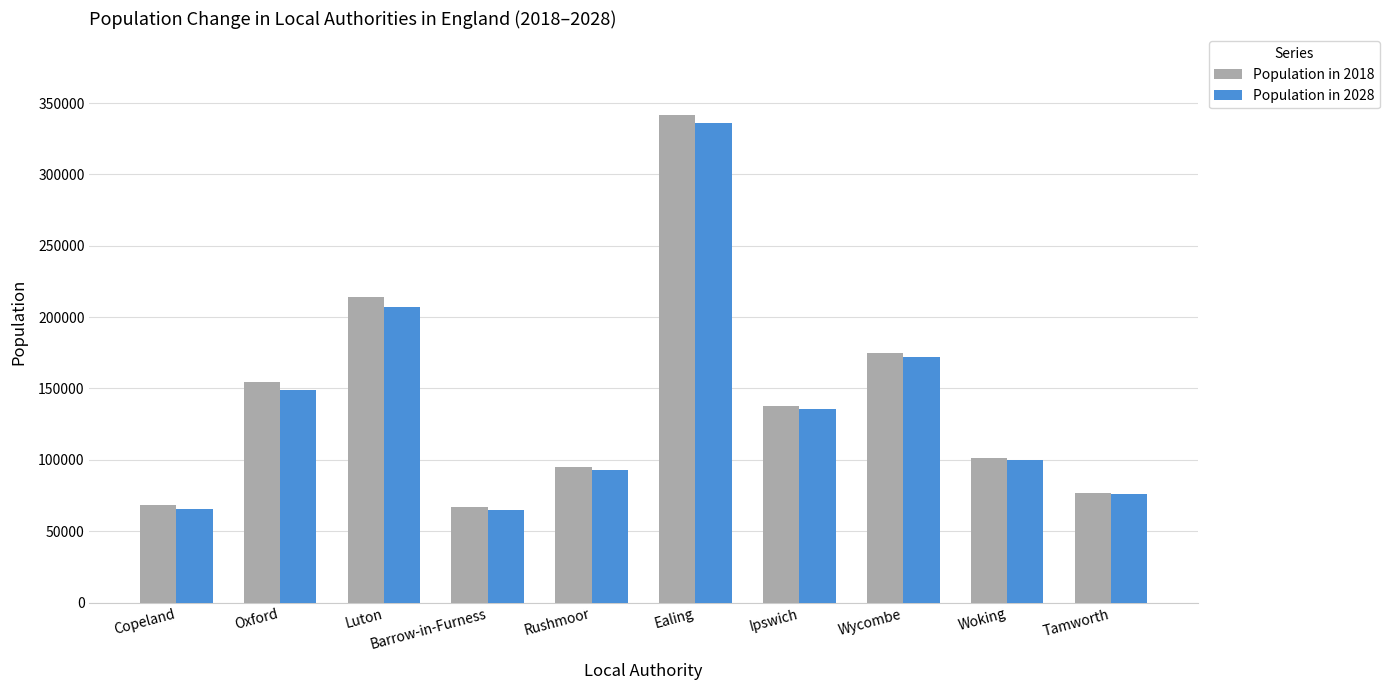

Where is Population in 2028 nearest to the value 200550?

Luton